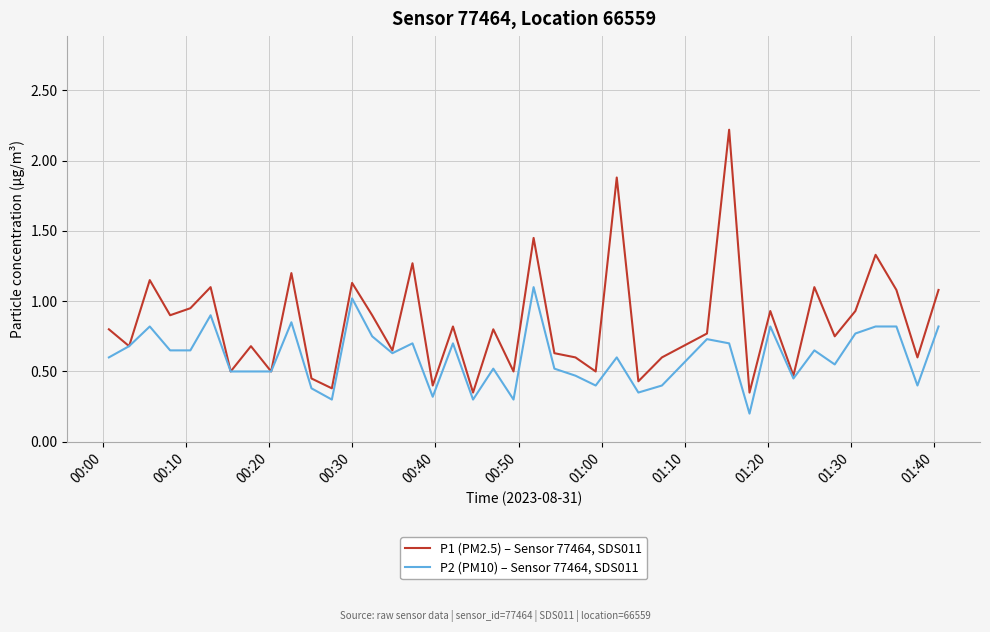

What is the difference between the second highest and second lowest values in the P1 (PM2.5) – Sensor 77464, SDS011 series?

1.5